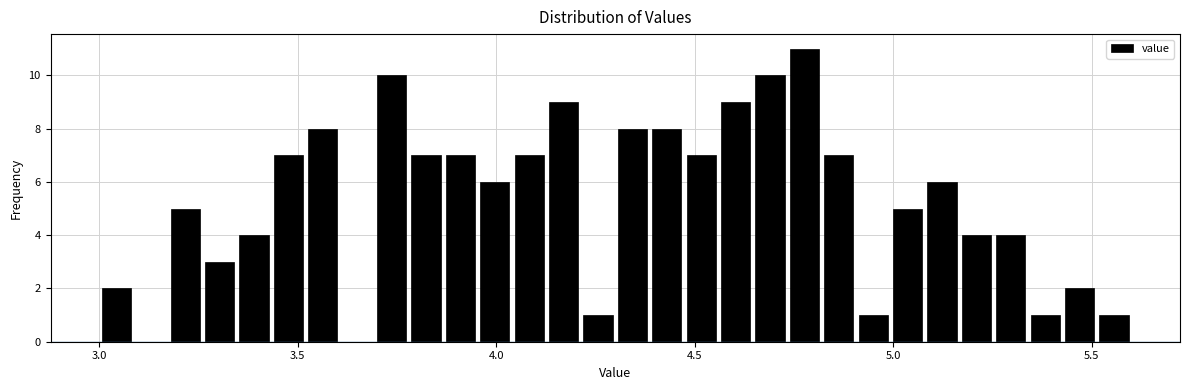

Around what value on the x-axis is the tallest bar? Give the approximate position of its centre, as read against the axis.

4.80